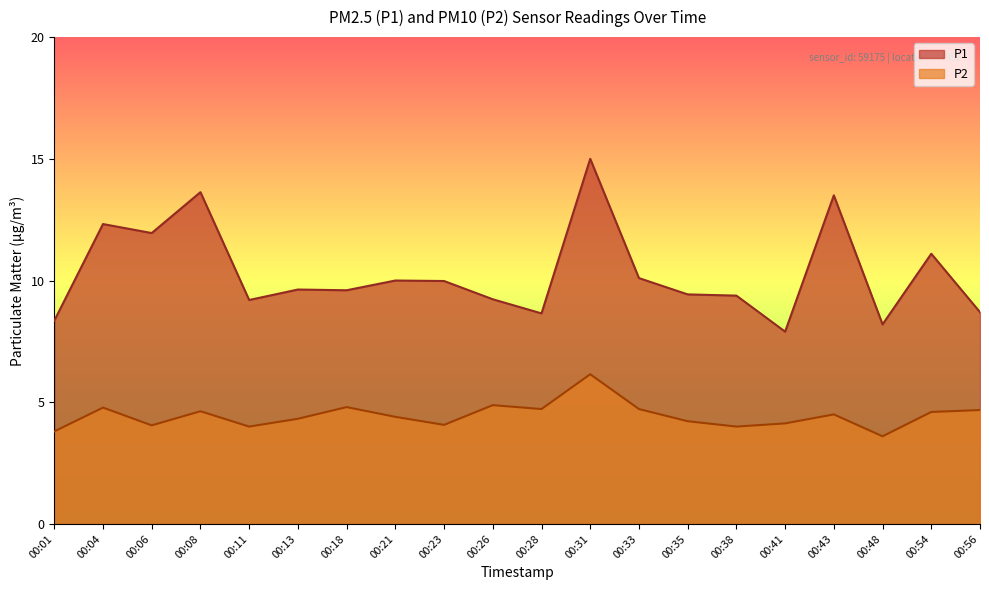

What is the sum of the P2 values at 00:35 and 00:38?

8.2